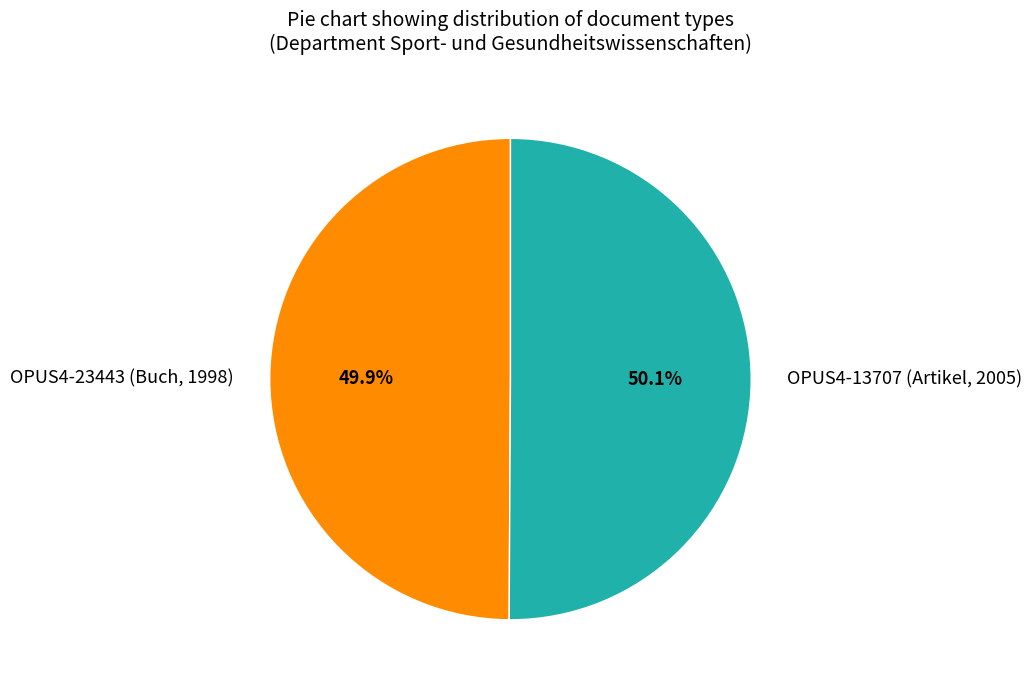

To the nearest percent, what percentage of the pie is OPUS4-23443 (Buch, 1998)?

50%